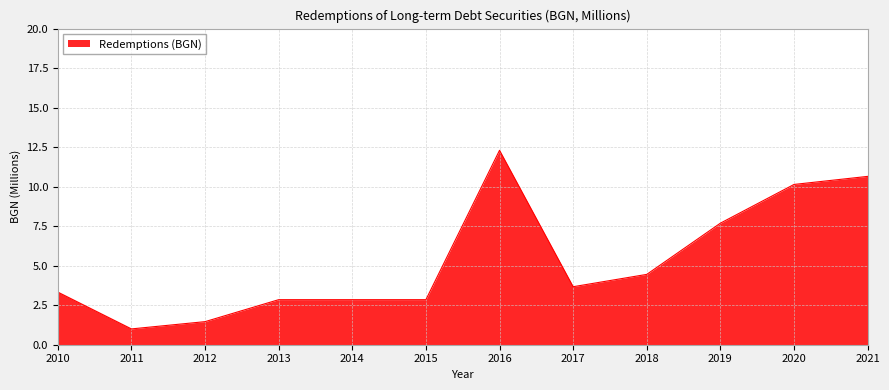

Does the chart display data point markers on the line(s)?

No